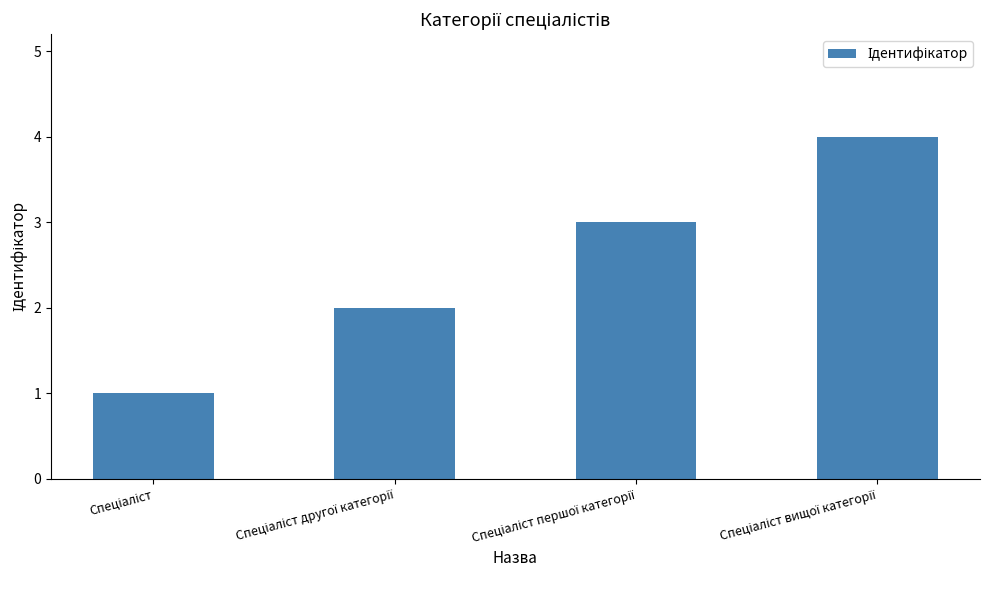

What is the sum of all values?

10